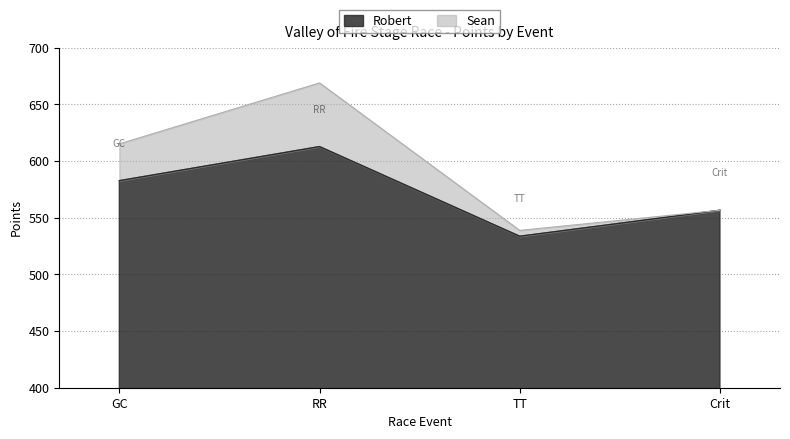

How many lines are shown in the chart?

2